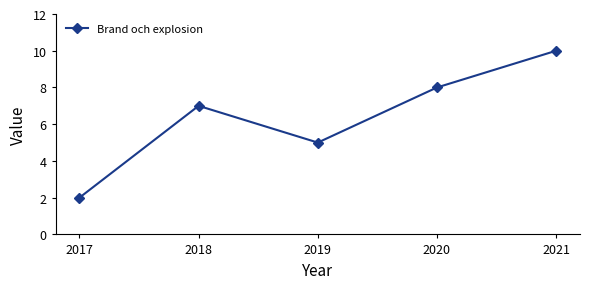

Does the chart have visible grid lines?

No